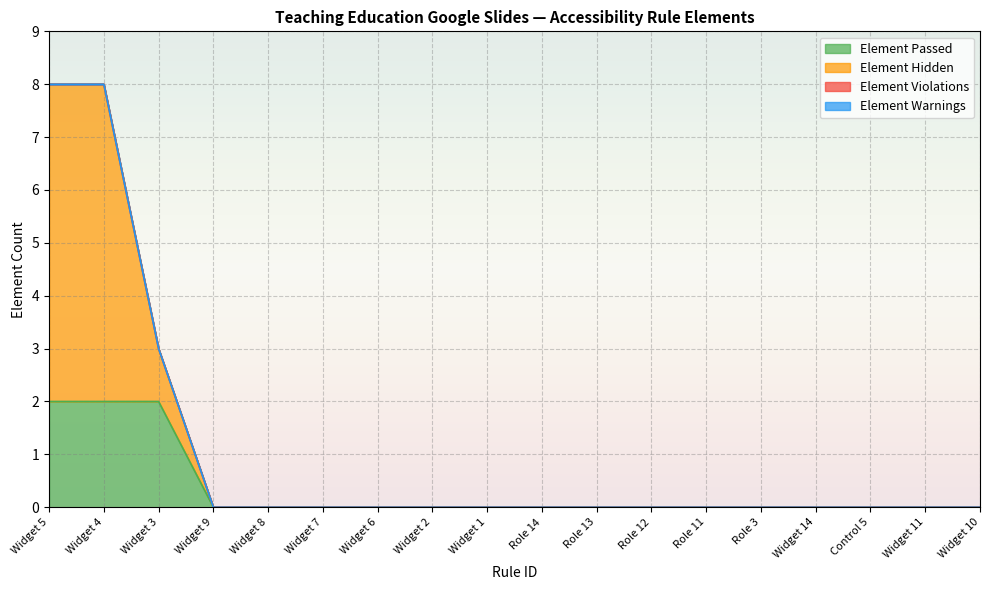

The value of Element Passed at Role 13 is 1. True or false?

False